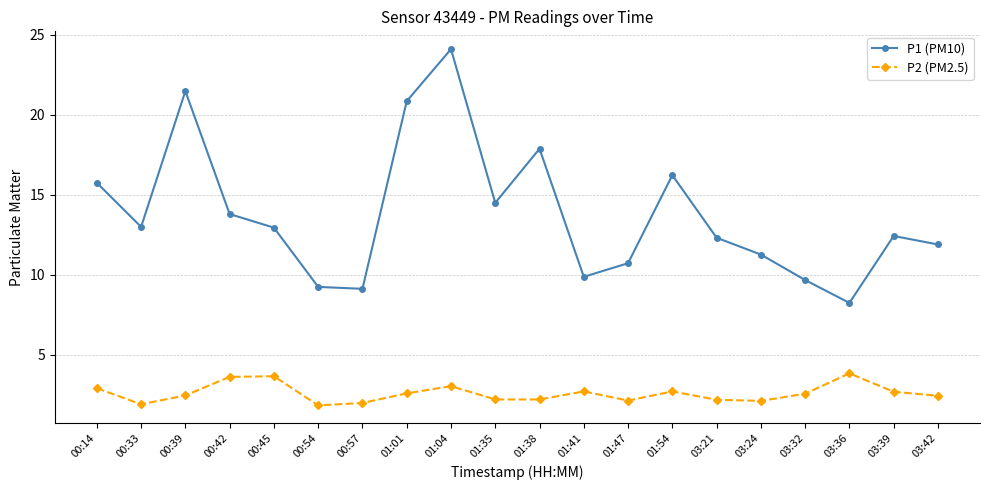

Rank the series by their maximum value, from highest to lowest.

P1 (PM10), P2 (PM2.5)